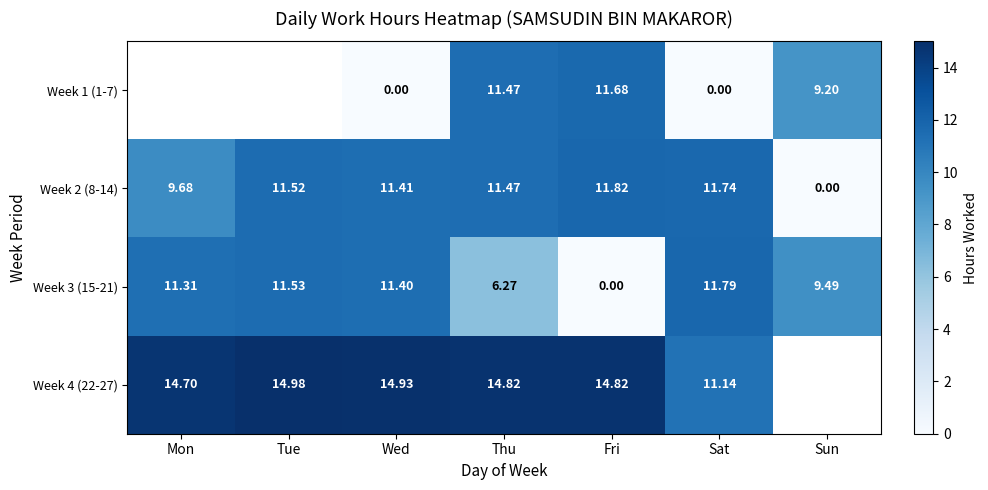

List the labels in order of Week 2 (8-14) value, largest first.

Fri, Sat, Tue, Thu, Wed, Mon, Sun